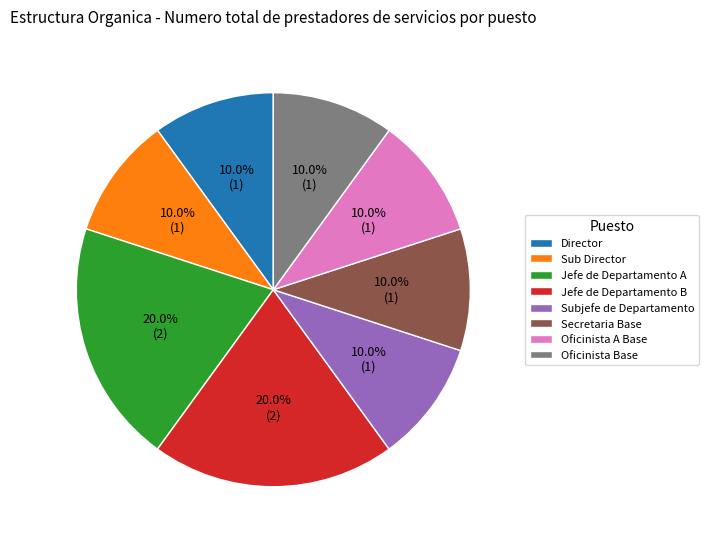

To the nearest percent, what portion does Sub Director represent?

10%